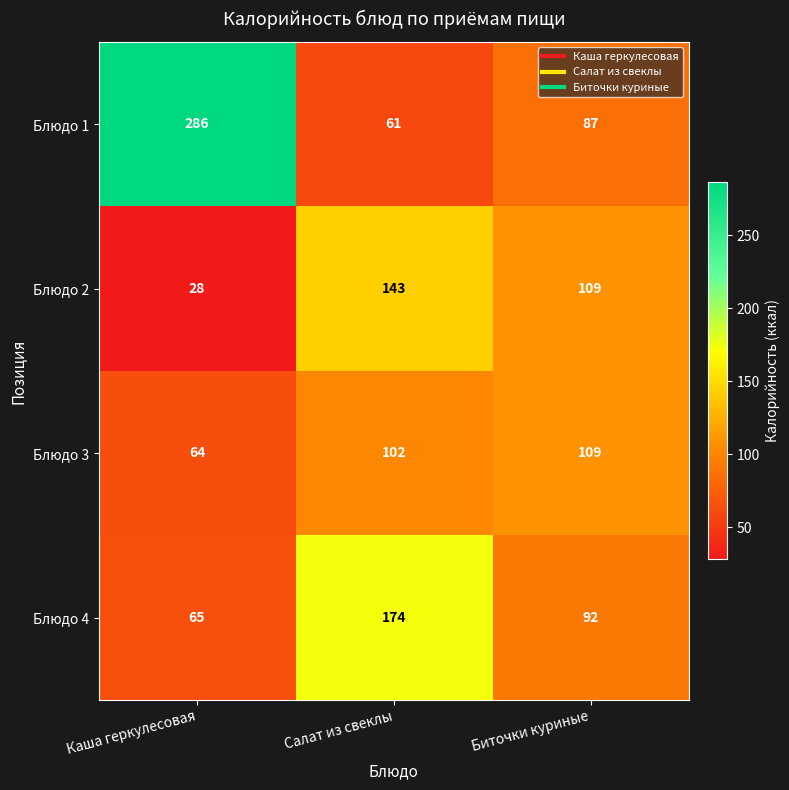

Where does the Блюдо 4 series first go above 92?

Салат из свеклы